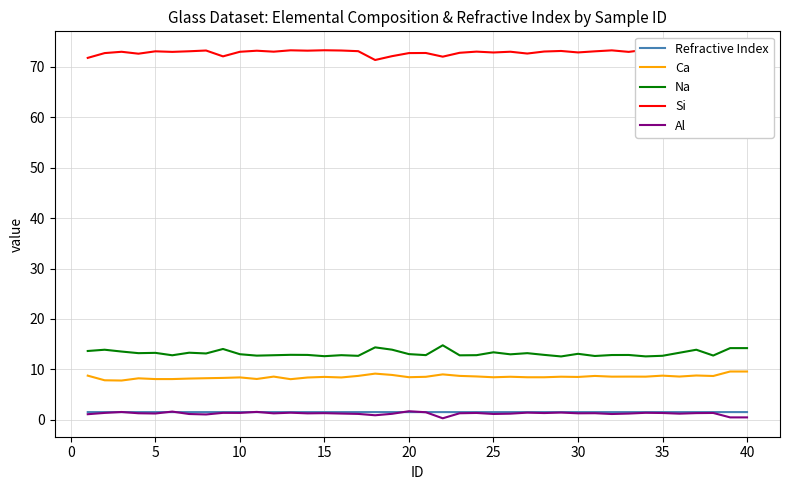

What is the smallest value displayed?

0.3